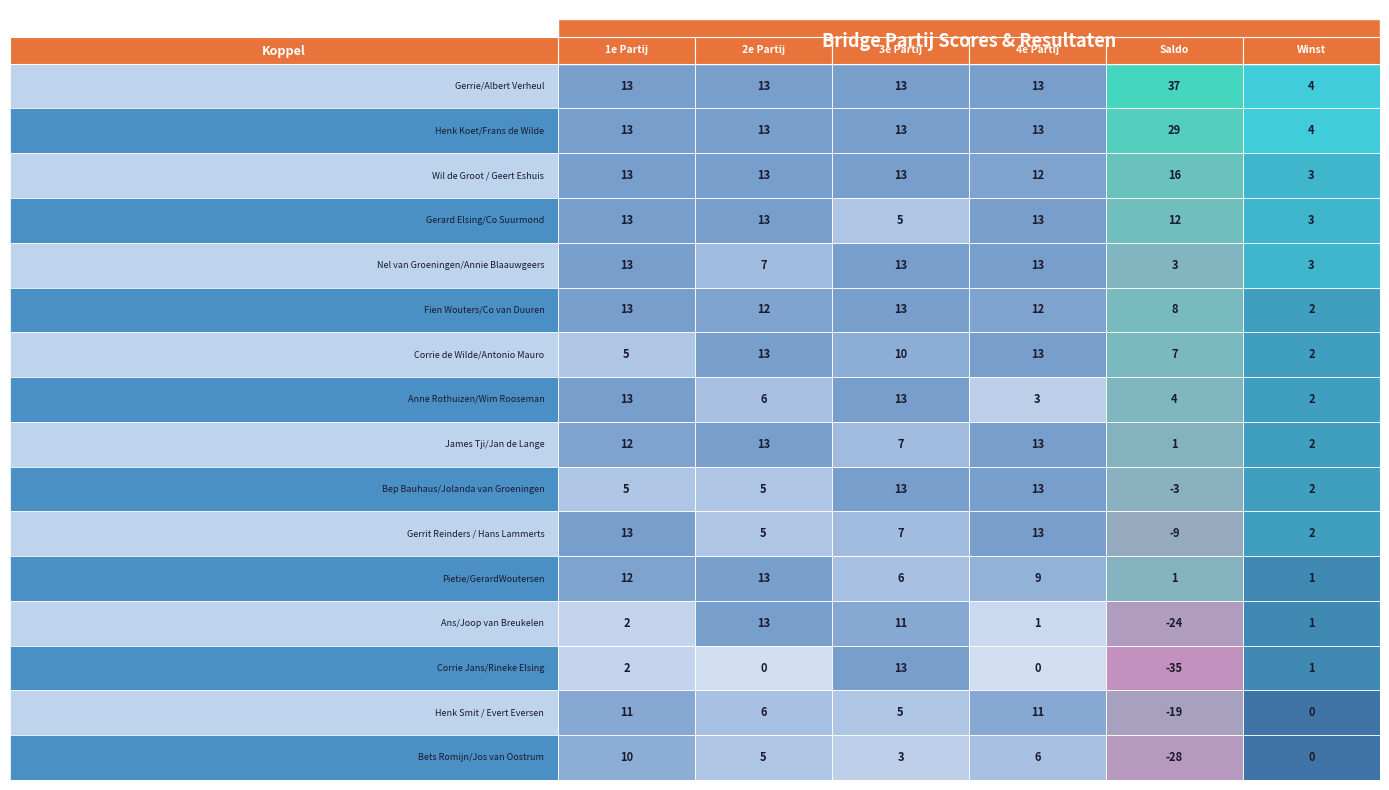

What is the total value across all series at 1?

150